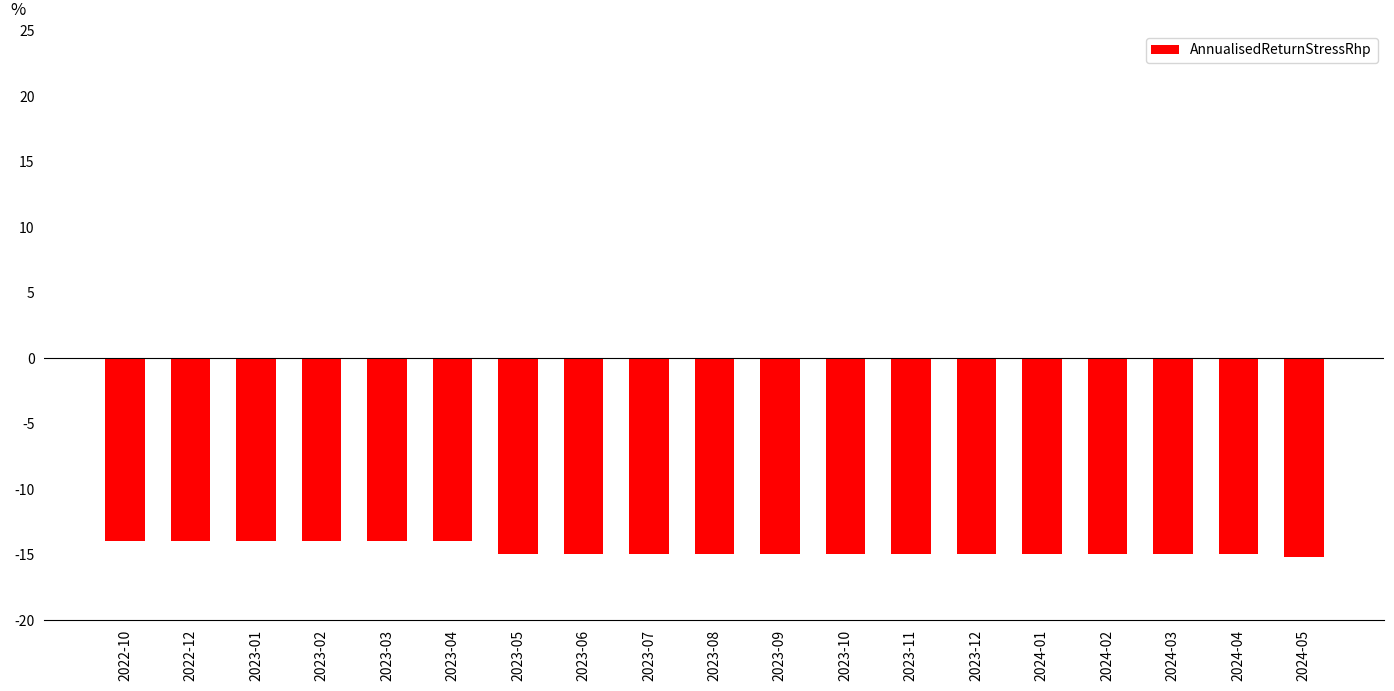

What is the maximum value shown in the chart?

-14.0